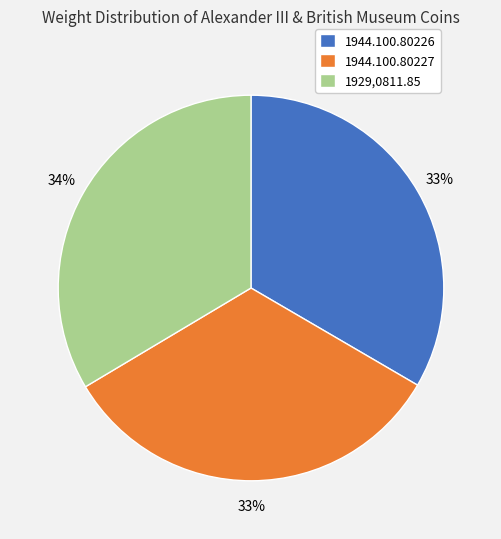

Is the sum of 1944.100.80227 and 1929,0811.85 greater than half?

Yes